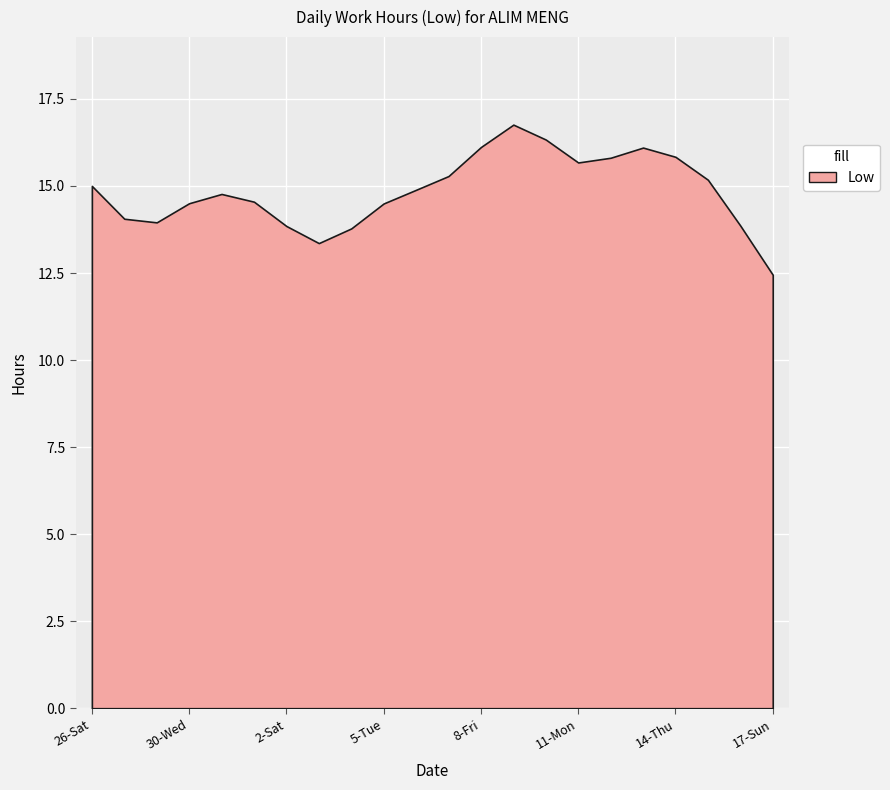

Count the number of data series in this chart.

1